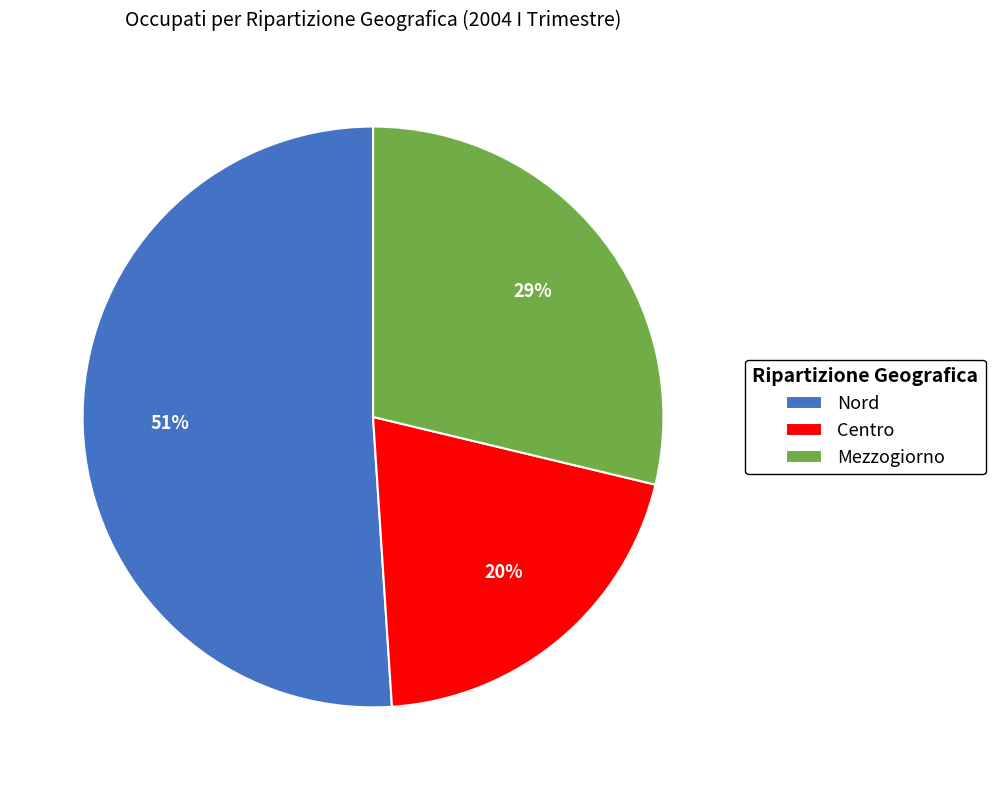

Combined, do Mezzogiorno and Nord account for over 50%?

Yes